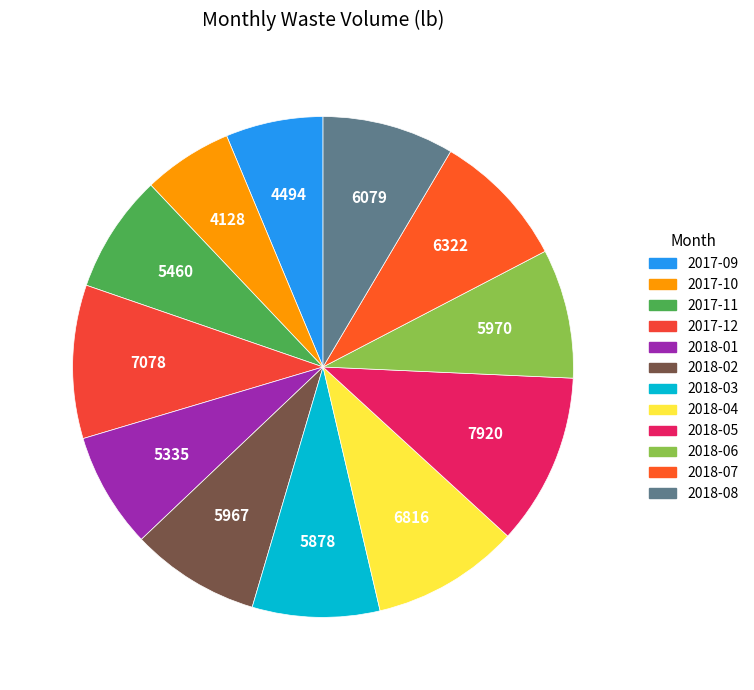

Between 2018-06 and 2018-02, which is larger?

2018-06